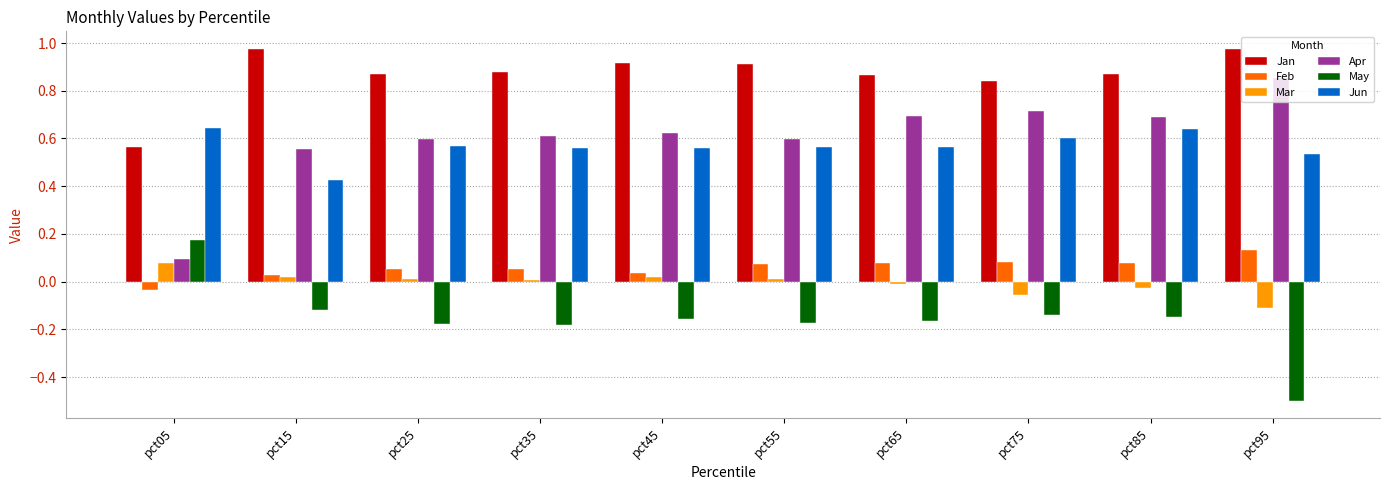

Which category has the lowest value across all series?

pct95